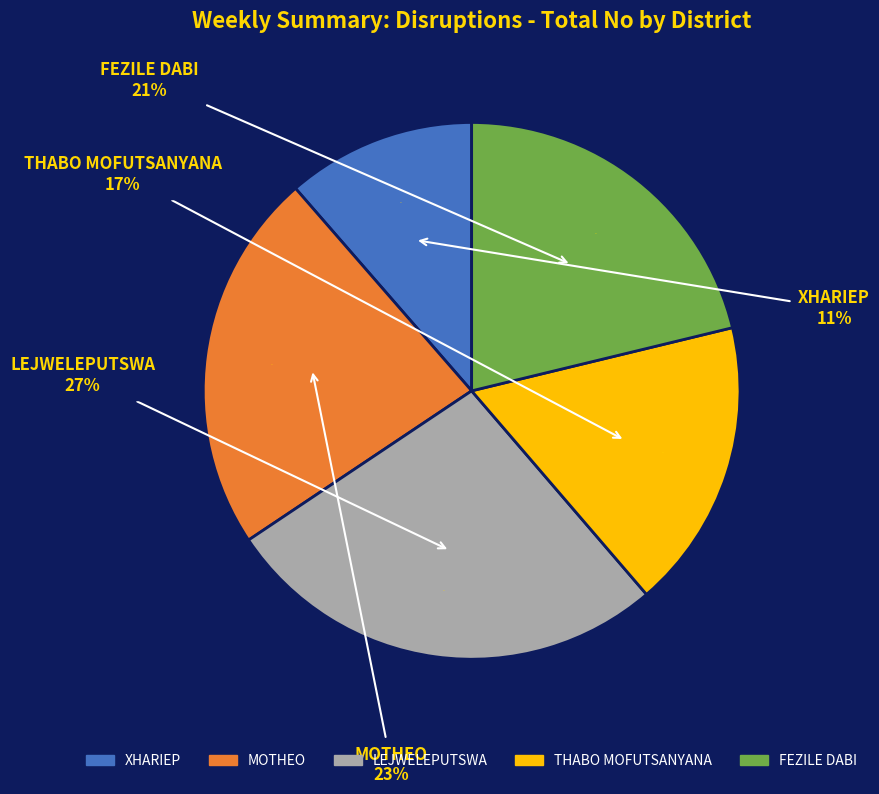

Which category has the biggest portion of the pie?

LEJWELEPUTSWA